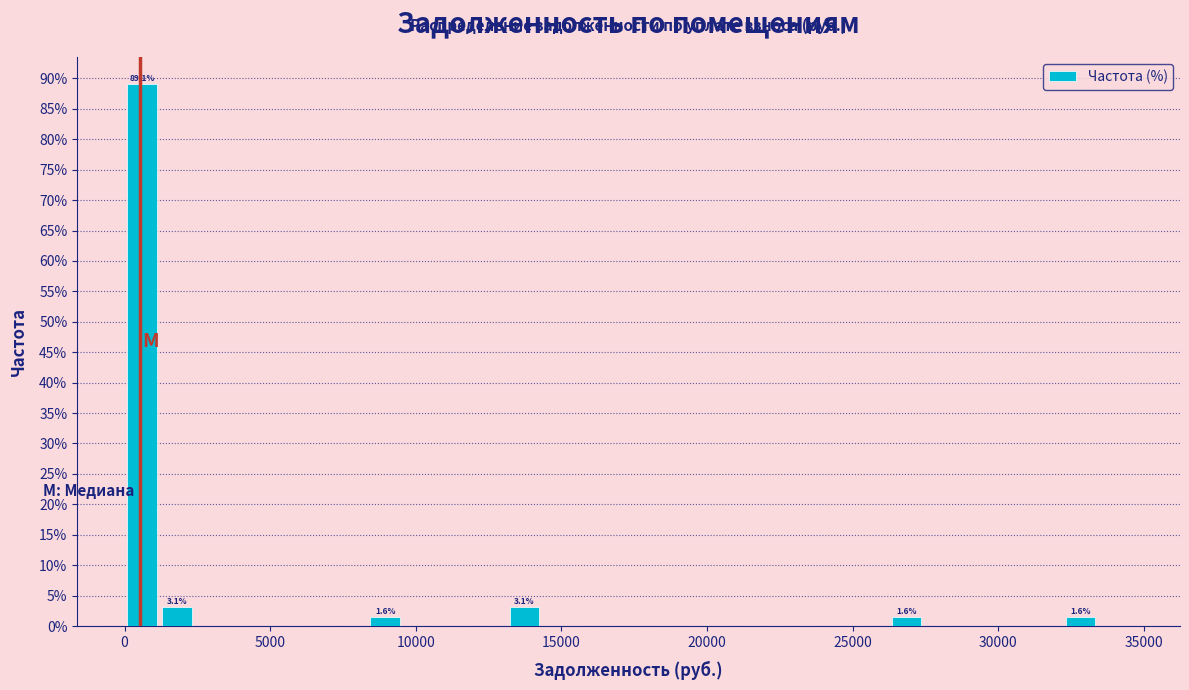

Read against the x-axis, roughly where is the centre of the tallest bar?

500